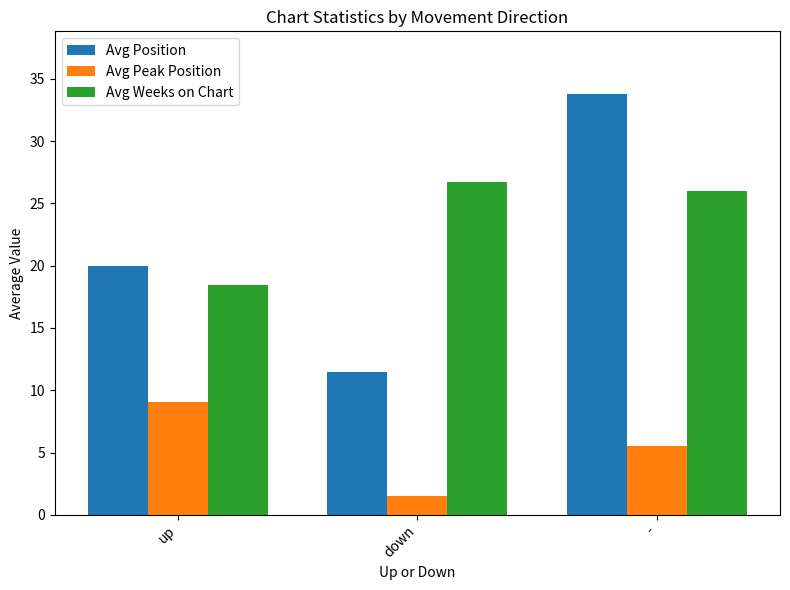

List the labels in order of Avg Weeks on Chart value, smallest first.

up, -, down